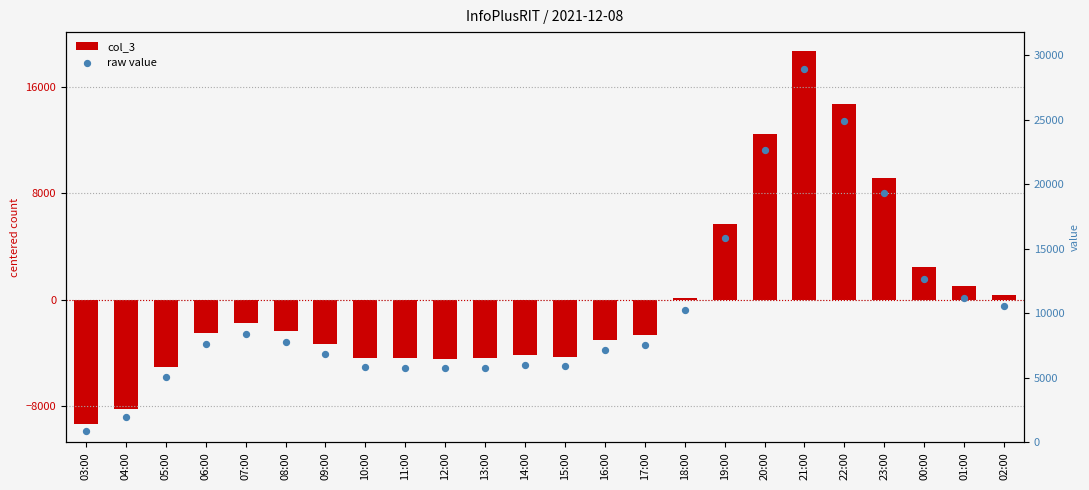

Is the value of raw value at 09:00 greater than the value of col_3 at 08:00?

Yes